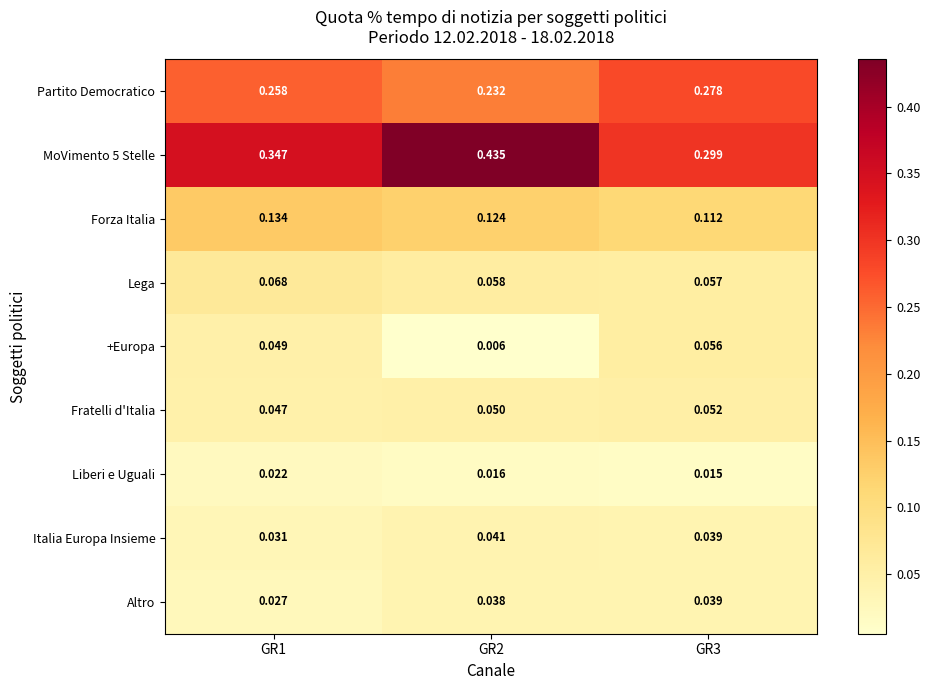

Is the value of Altro at GR3 greater than the value of Lega at GR2?

No